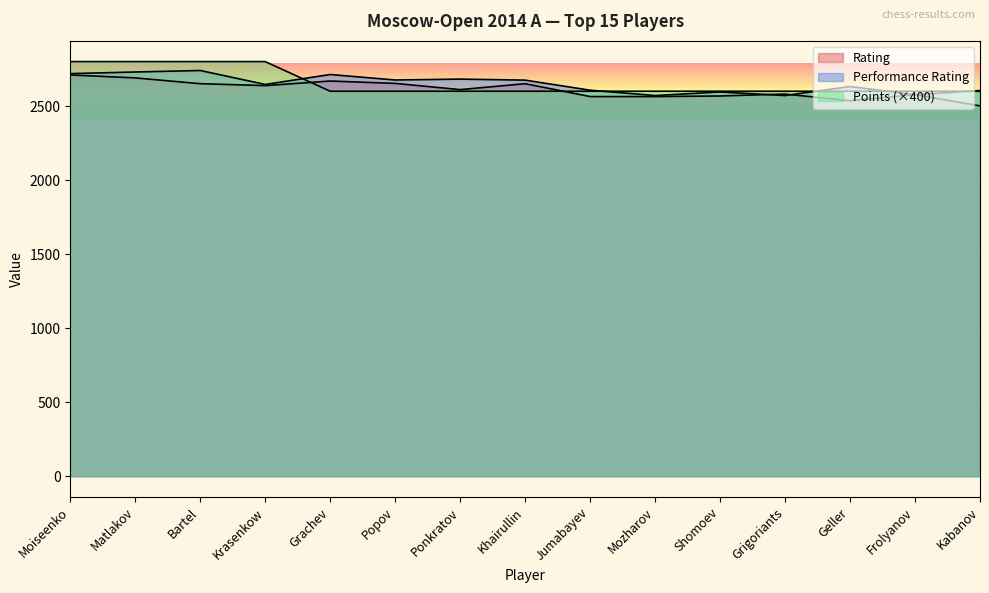

The value of Rating at Geller is 1069. True or false?

False